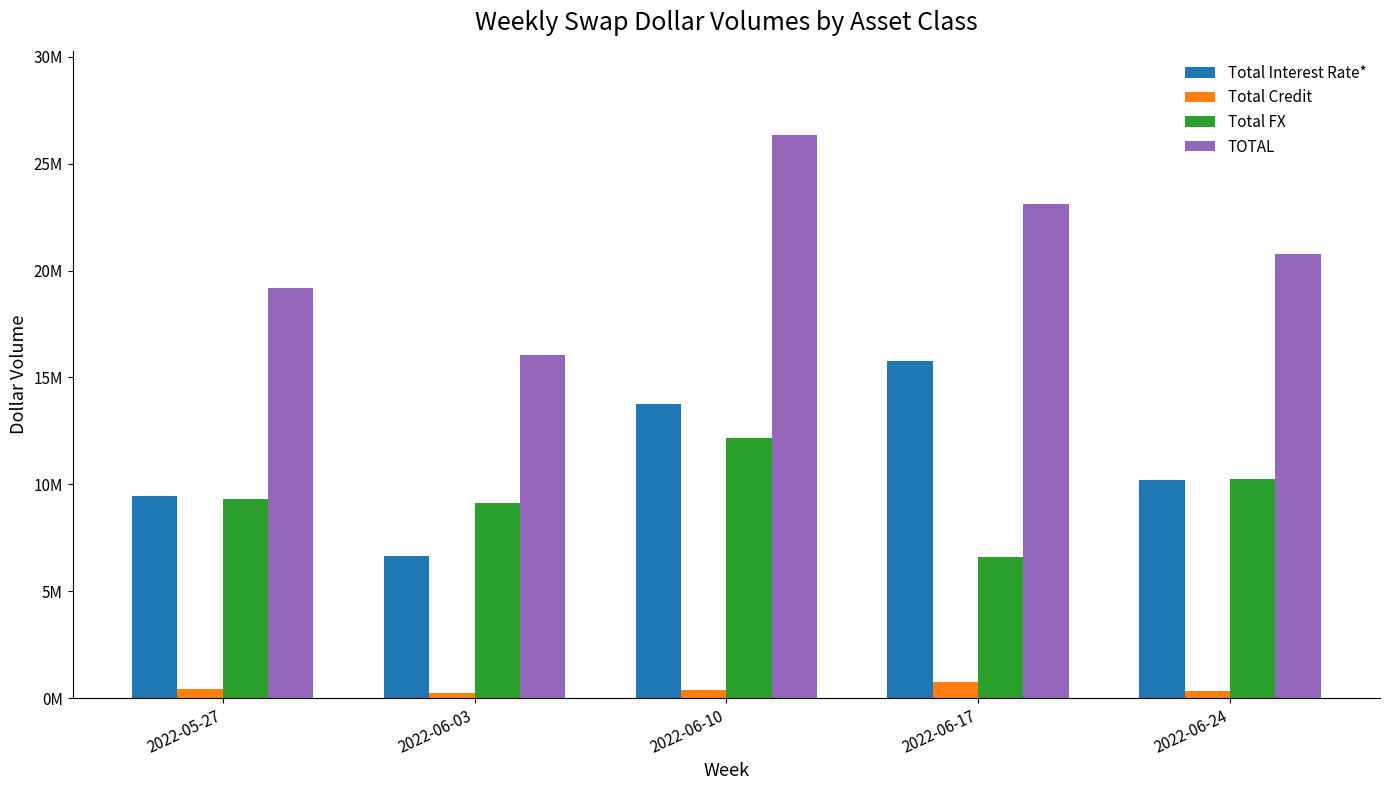

What are all the series names shown in the legend?

Total Interest Rate*, Total Credit, Total FX, TOTAL